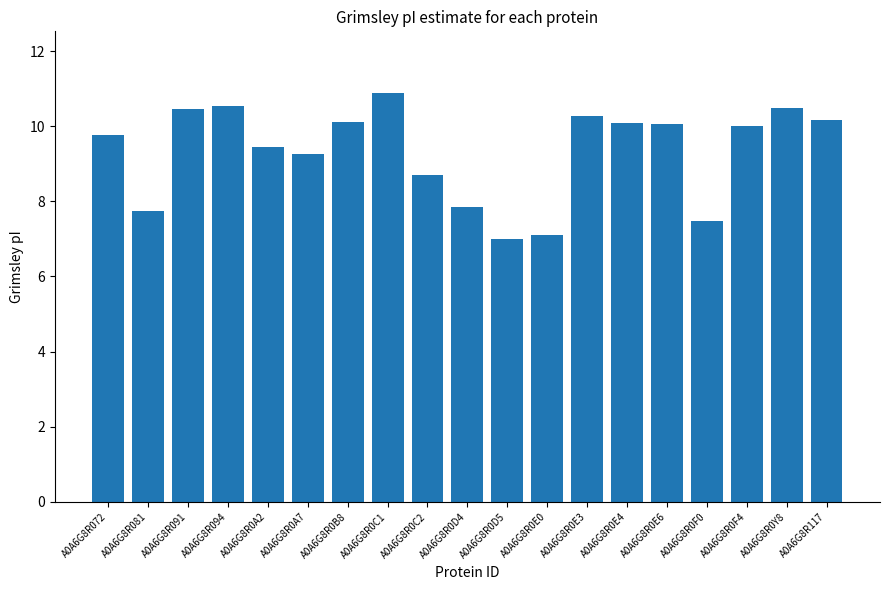

What is the label of the 17th bar from the left?

A0A6G8R0F4